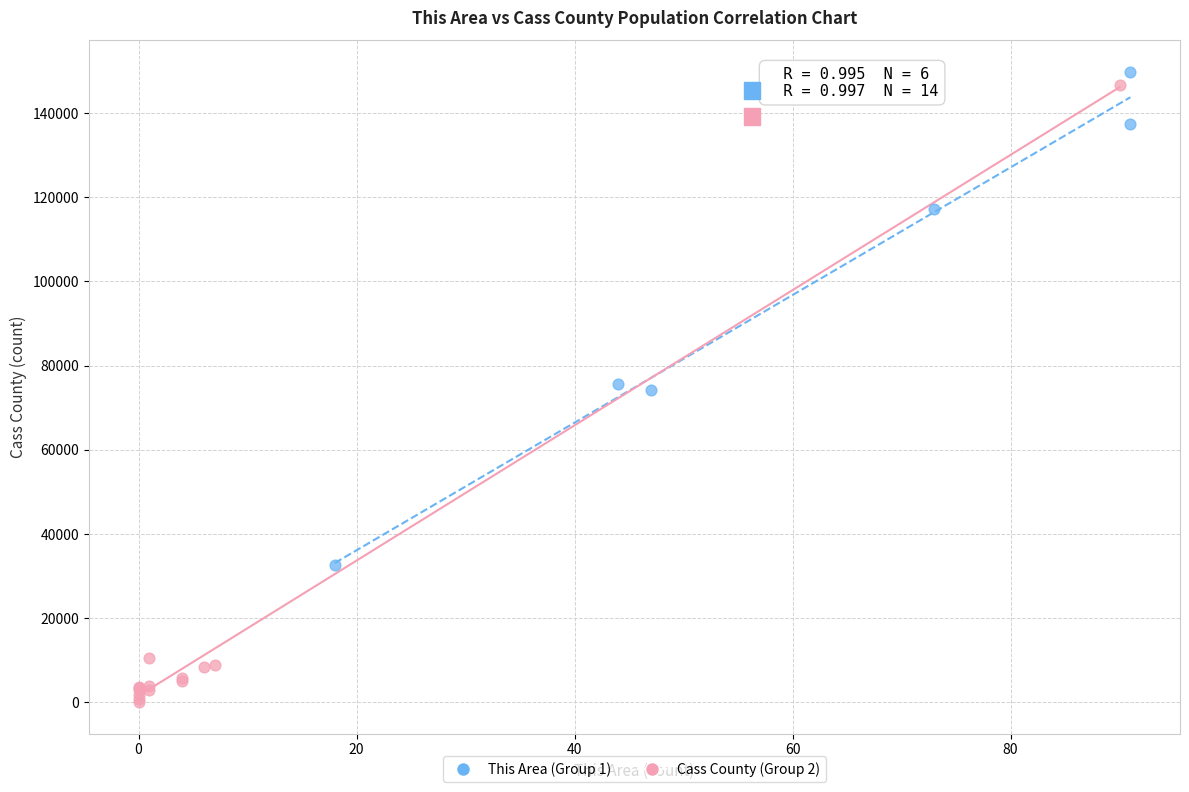

What are all the series names shown in the legend?

This Area (Group 1), Cass County (Group 2)